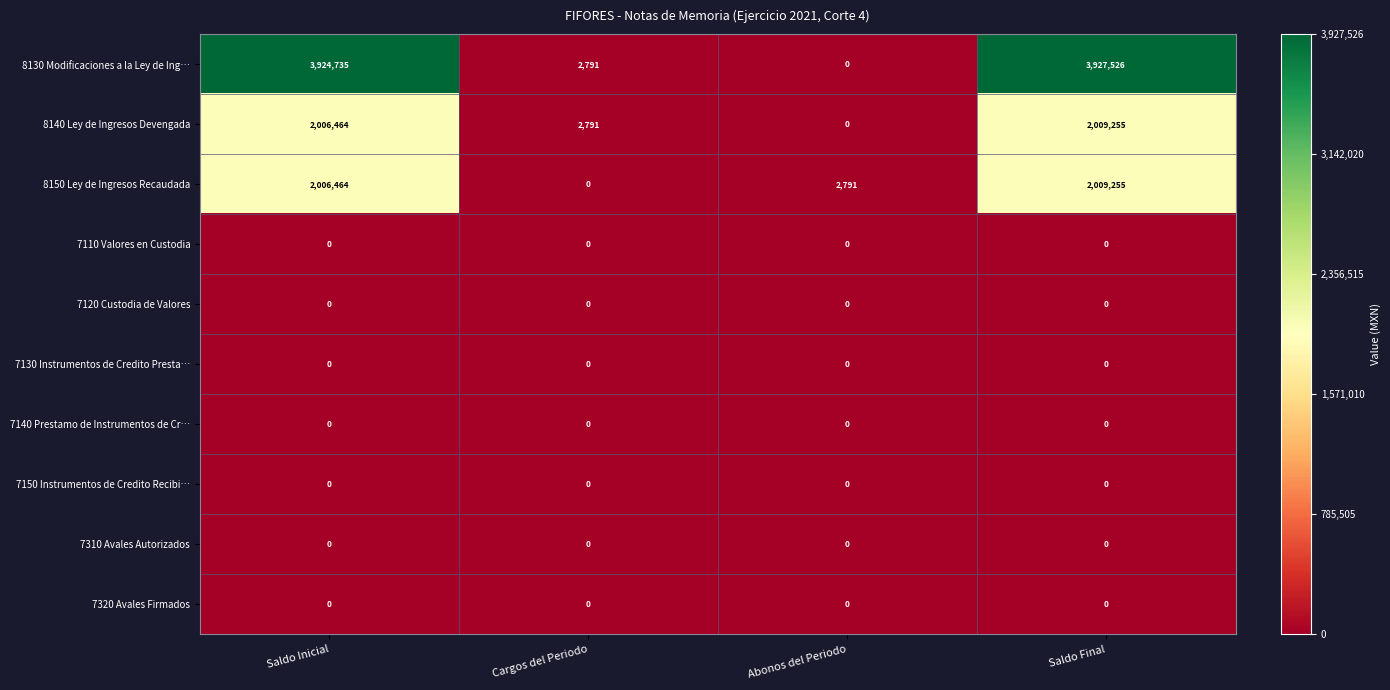

Which series changed the most between Cargos del Periodo and Saldo Final?

8130 Modificaciones a la Ley de Ing…